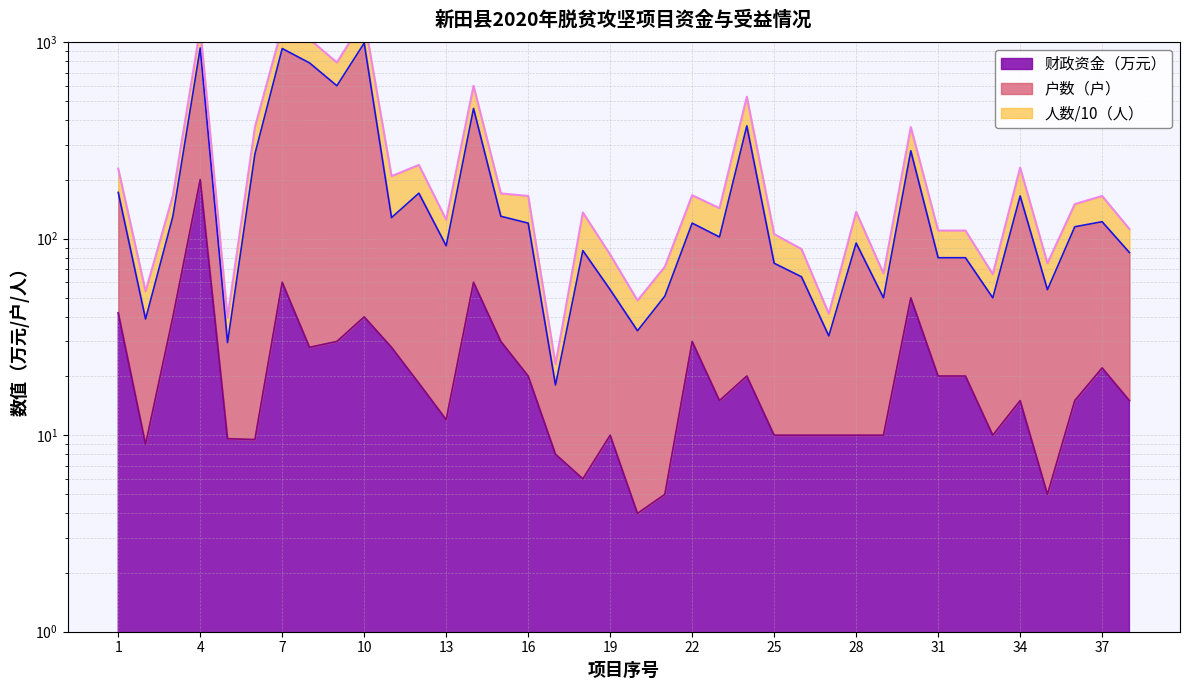

True or false: 人数 and 财政资金 cross at least once.

False